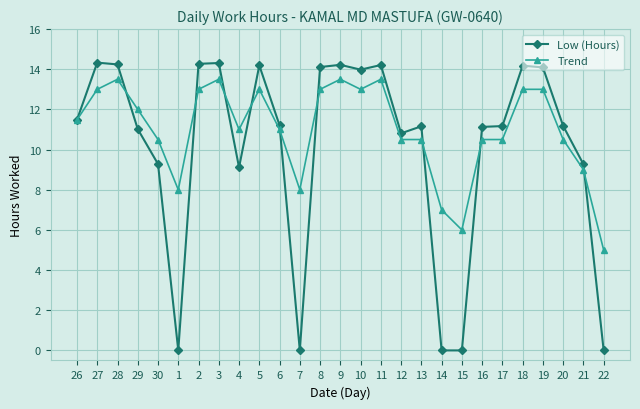

Is this an area chart (filled region under the line)?

No